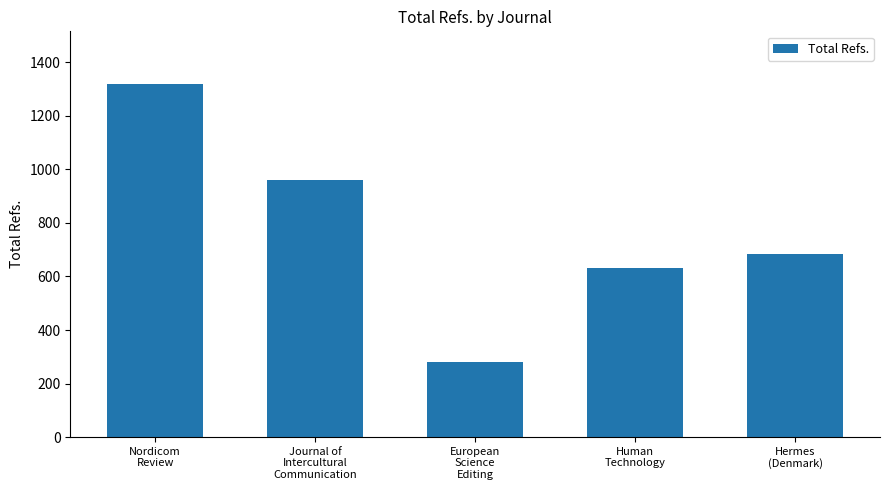

What is the minimum value shown in the chart?

280